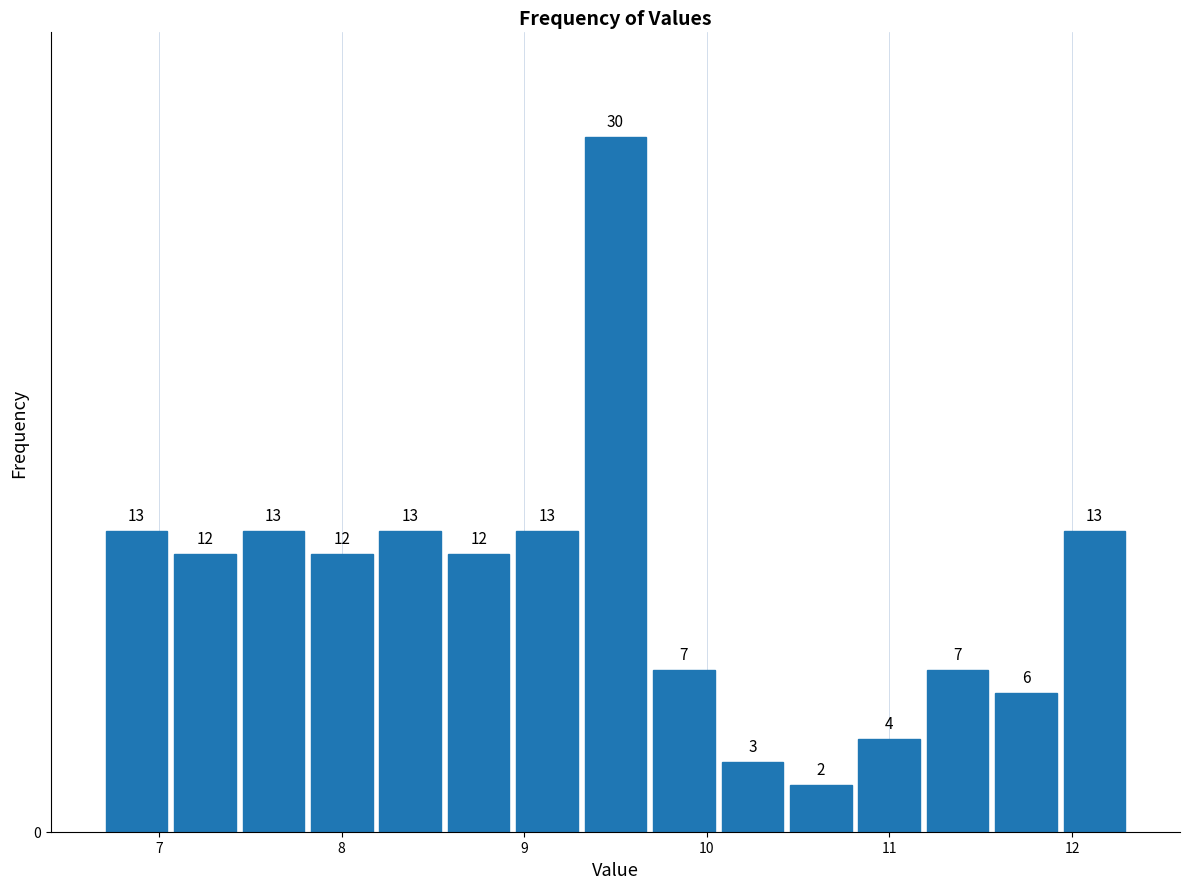

Around what value on the x-axis is the tallest bar? Give the approximate position of its centre, as read against the axis.

9.5